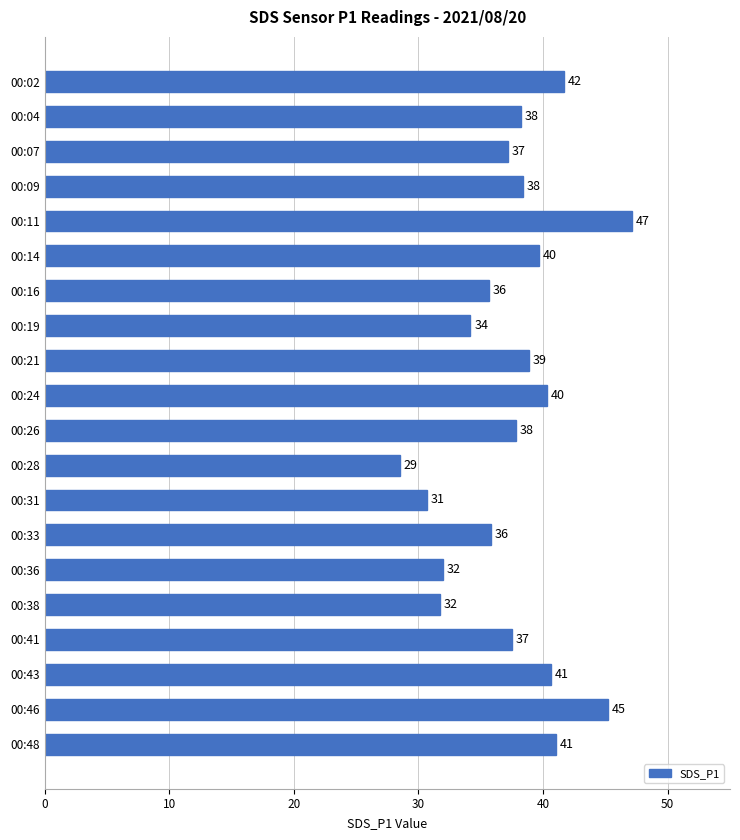

Approximately how many times larger is the value at 00:38 compared to 00:19?

0.9